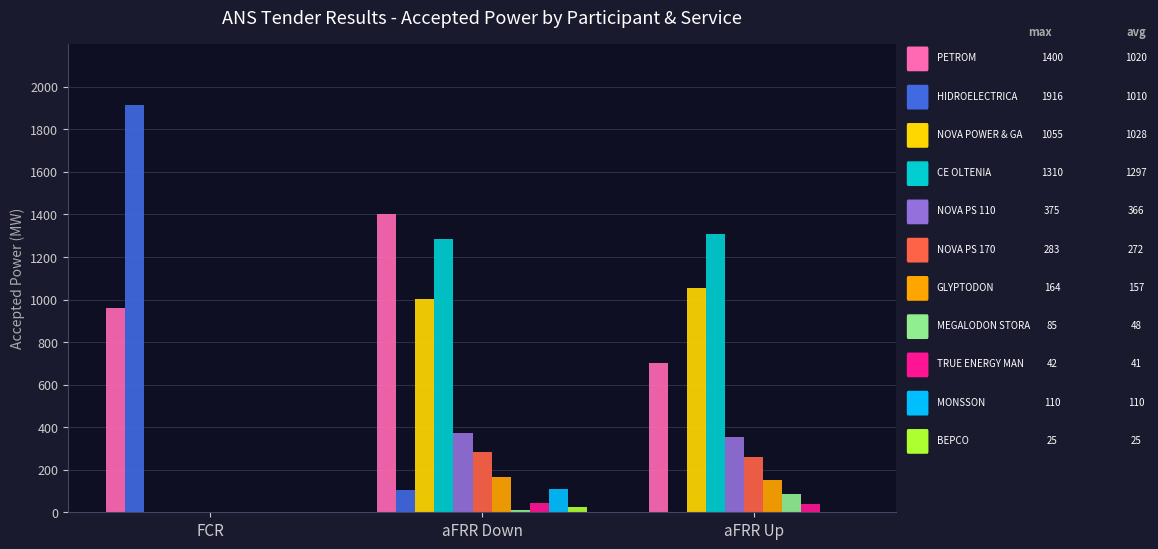

At which category is the sum across all series the highest?

aFRR Down